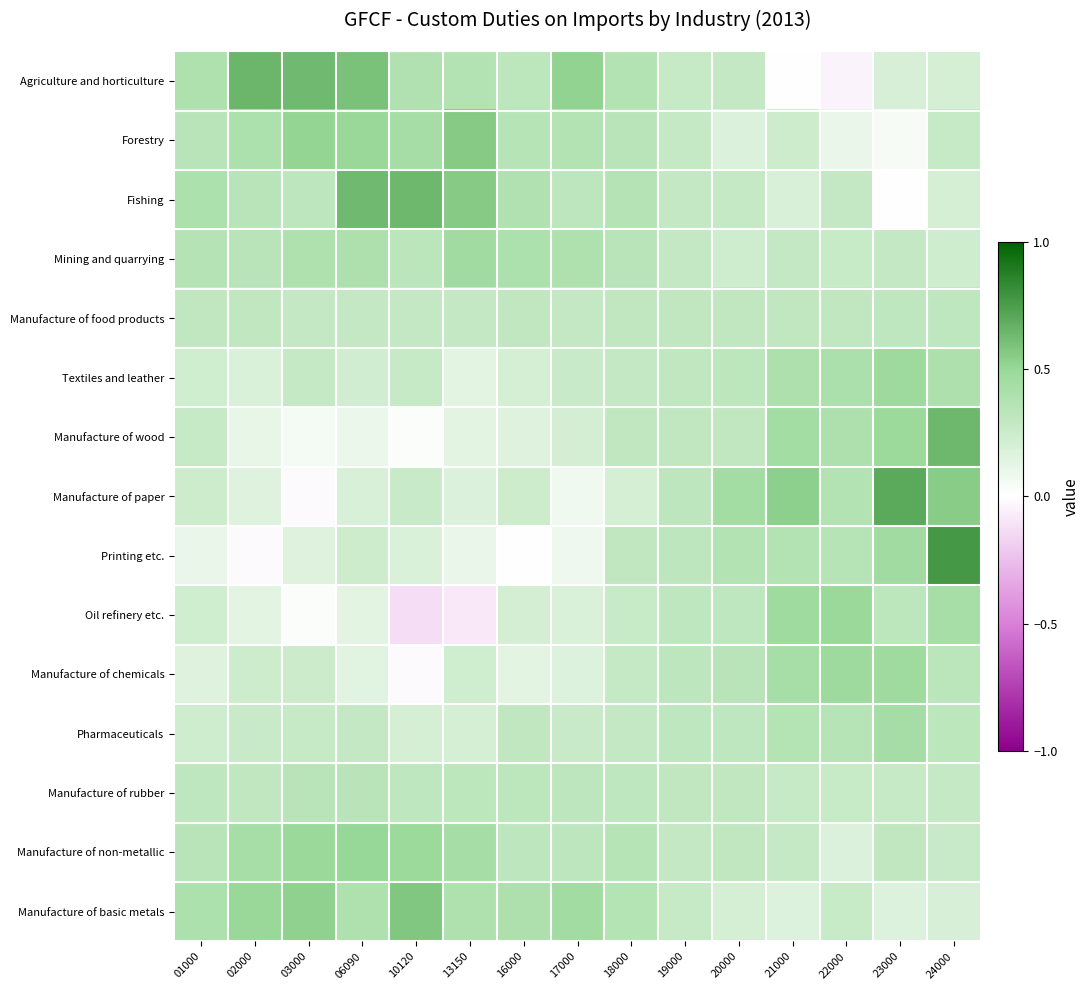

What is the total value across all series at 03000?

4.5